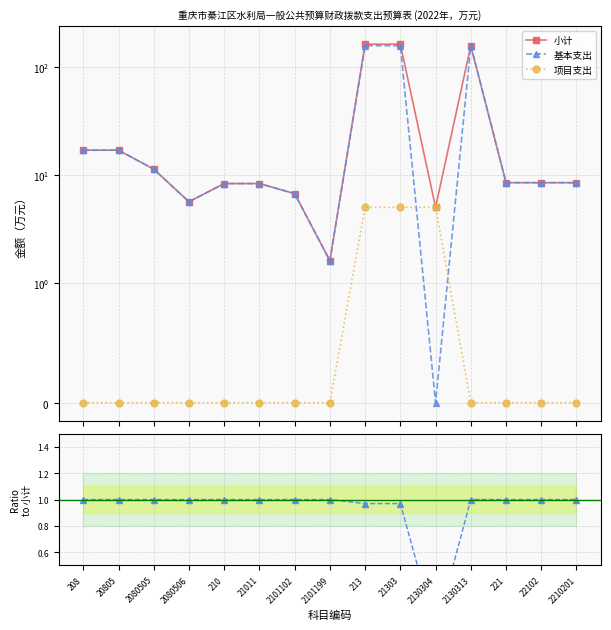

True or false: 小计 and 基本支出/小计 intersect in this chart.

False